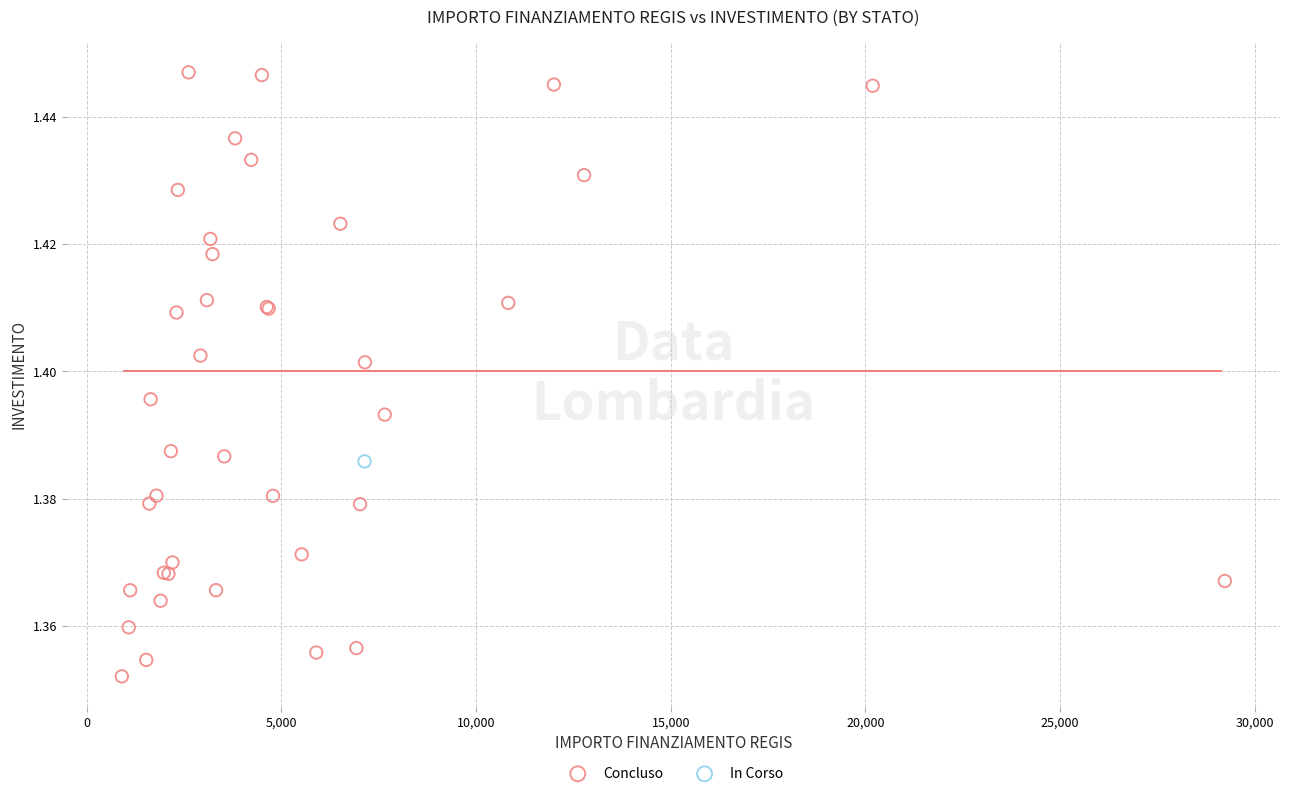

What are all the series names shown in the legend?

Concluso, In Corso